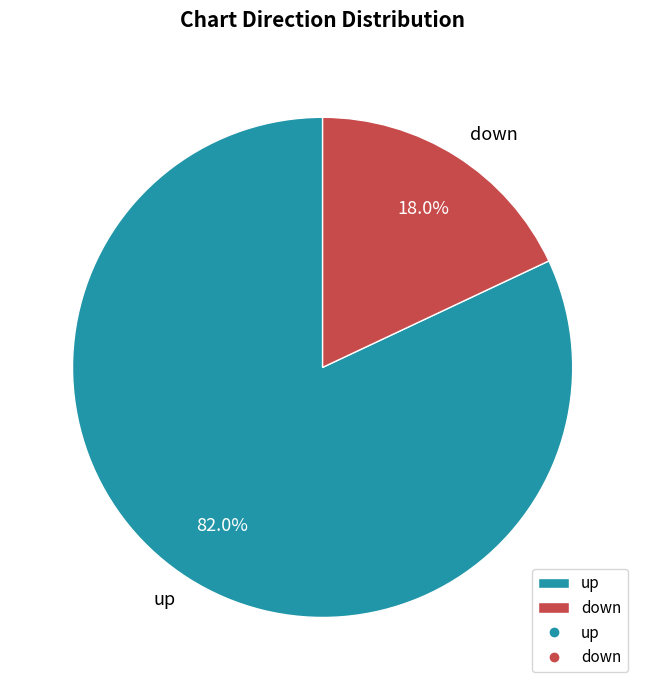

True or false: up accounts for 82% of the total.

True